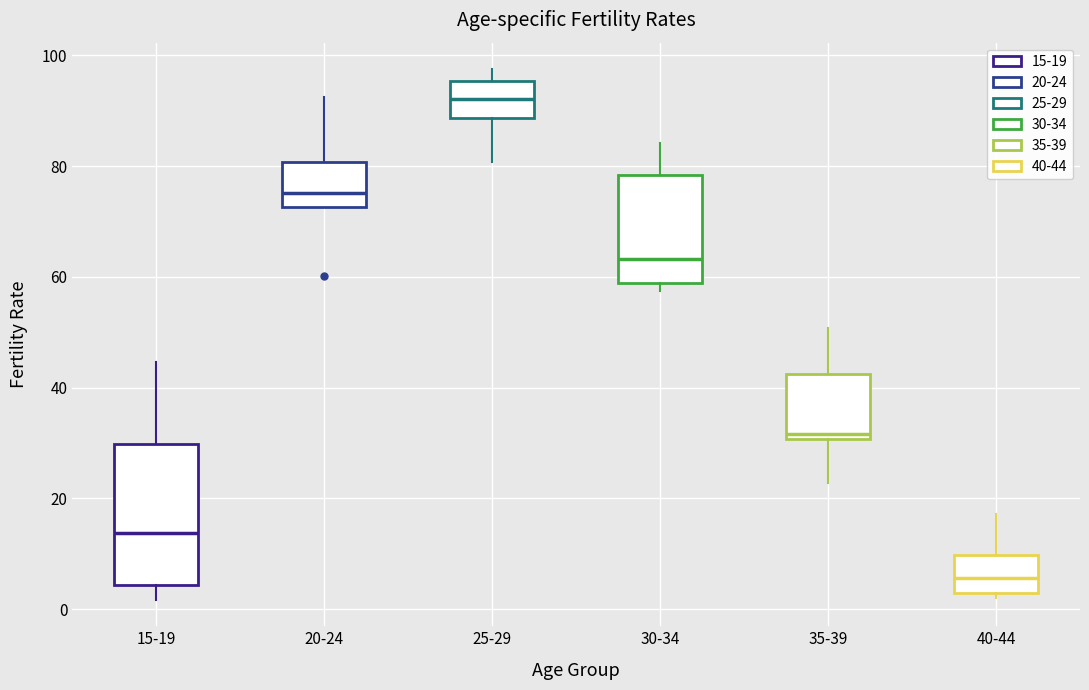

Reading left to right, read every box against the y-axis: the position of its median line, the range the box covers, and the ends of its whiskers. The values are not printed on the chart, so give them approximately, as read against the axis.

15-19: median 14, box 4 to 30, whiskers 2 to 44
20-24: median 76, box 72 to 80, whiskers 72 to 92
25-29: median 92, box 88 to 96, whiskers 80 to 98
30-34: median 64, box 58 to 78, whiskers 58 (just below the box's lower edge) to 84
35-39: median 32, box 30 to 42, whiskers 22 to 50
40-44: median 6, box 4 to 10, whiskers 2 to 18